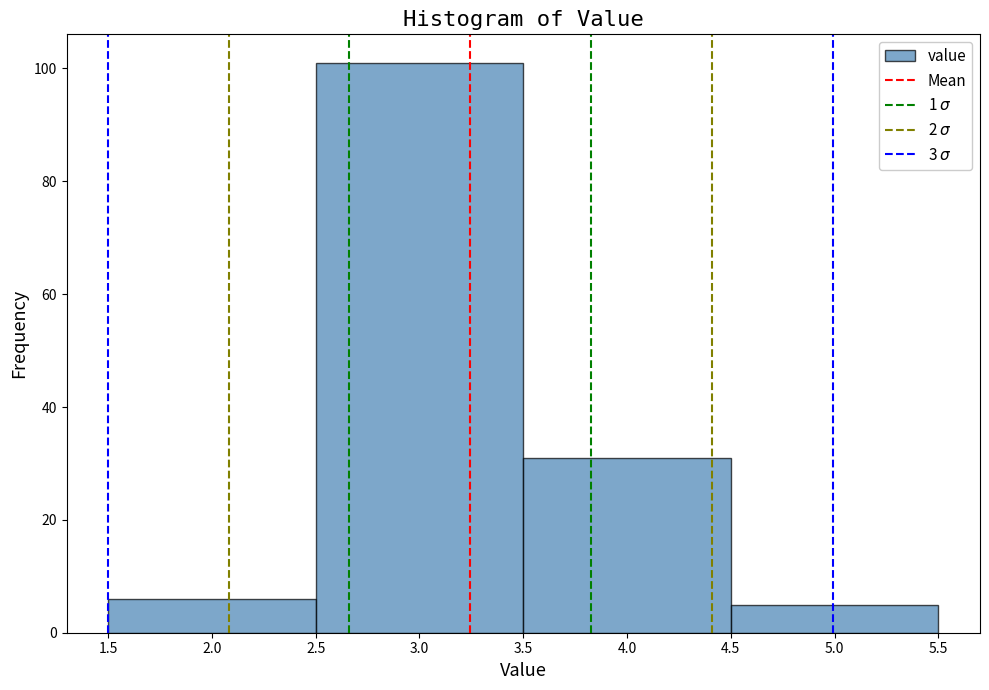

Which range on the x-axis has the tallest bar?

2.5 to 3.5